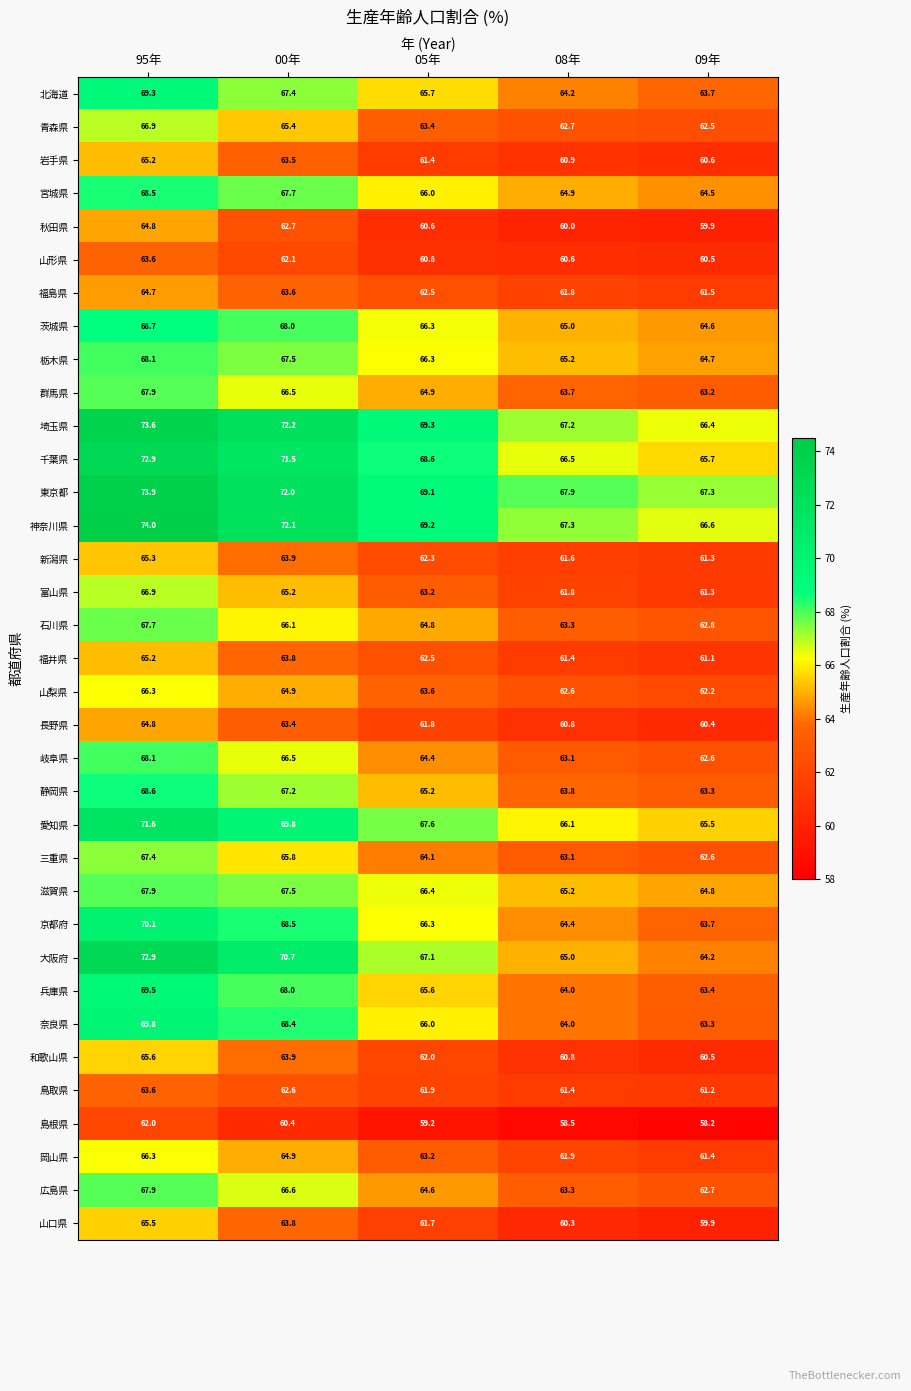

Count the number of data series in this chart.

35